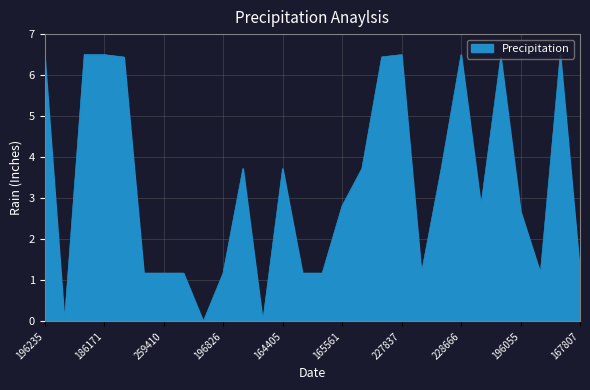

What is the greatest value displayed?

6.5